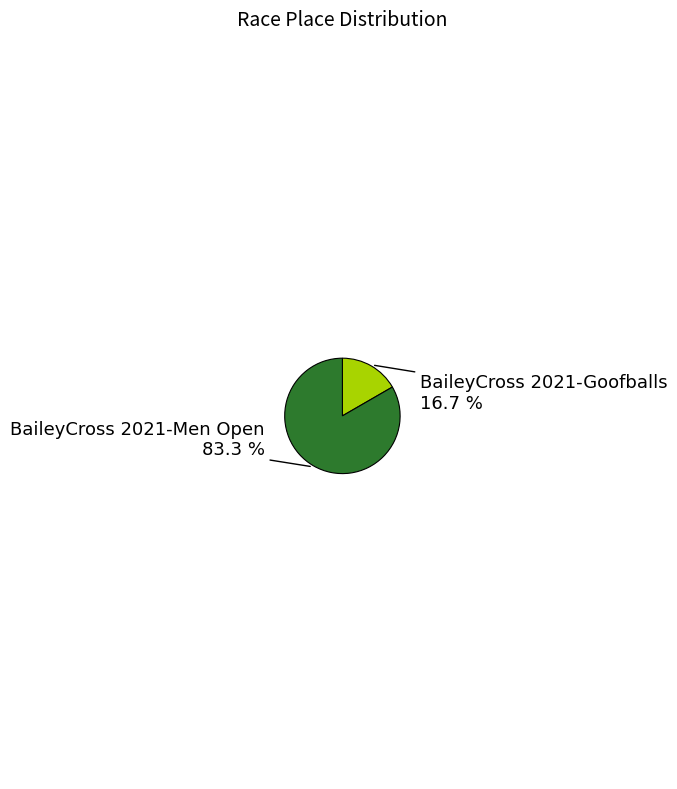

Does any single category account for the majority?

Yes